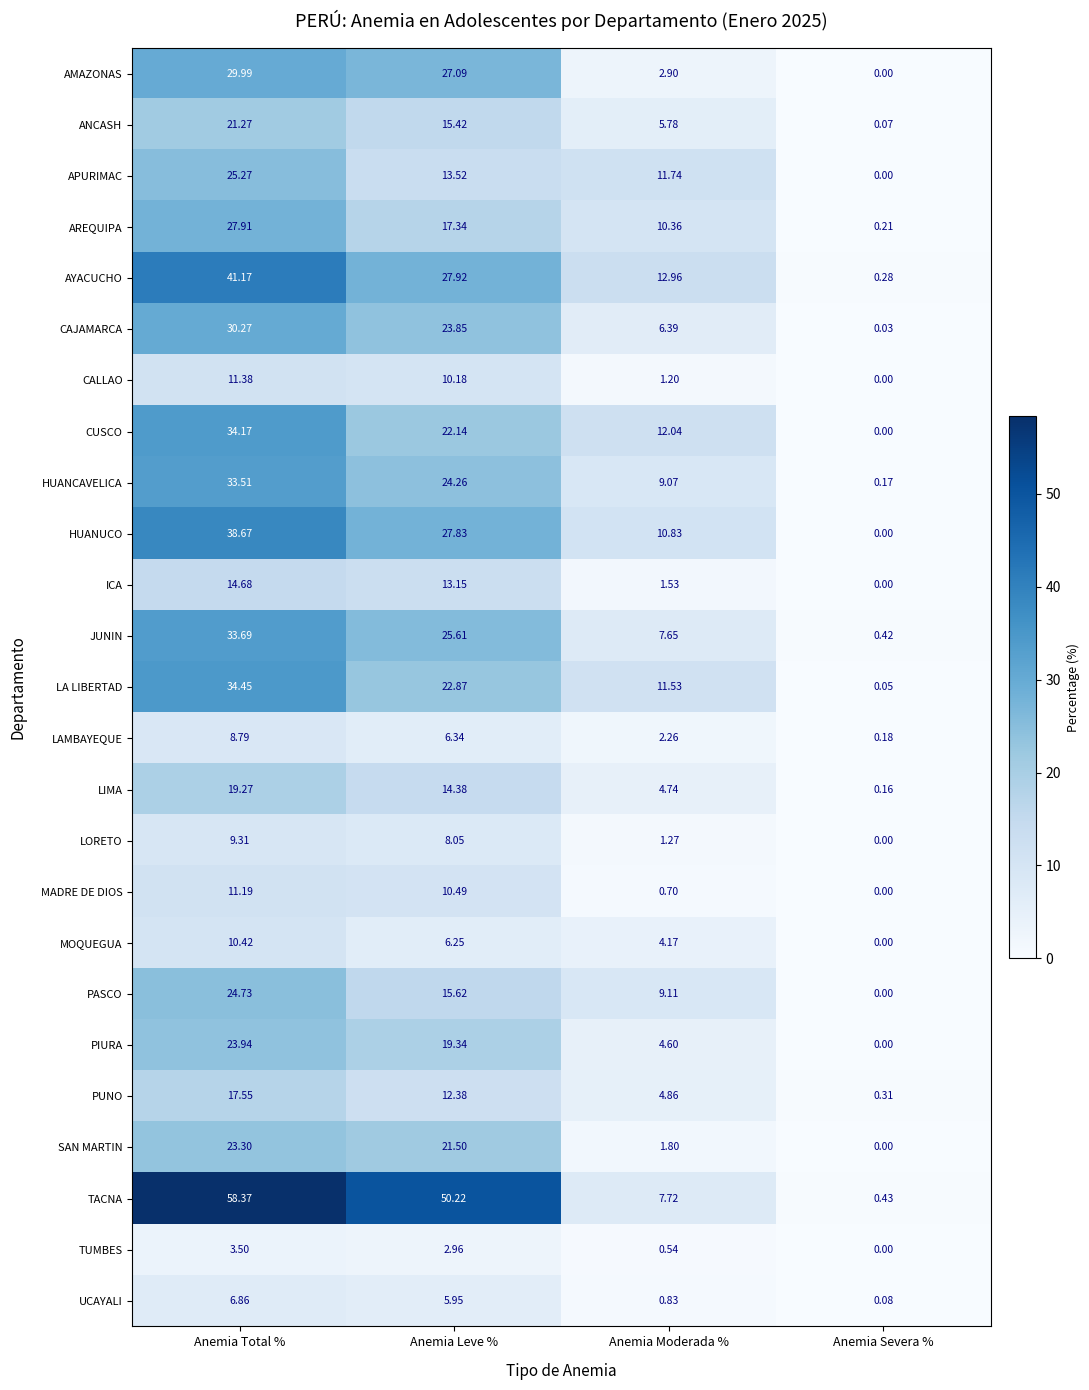

Rank the series at Anemia Total % from lowest to highest value.

TUMBES, UCAYALI, LAMBAYEQUE, LORETO, MOQUEGUA, MADRE DE DIOS, CALLAO, ICA, PUNO, LIMA, ANCASH, SAN MARTIN, PIURA, PASCO, APURIMAC, AREQUIPA, AMAZONAS, CAJAMARCA, HUANCAVELICA, JUNIN, CUSCO, LA LIBERTAD, HUANUCO, AYACUCHO, TACNA